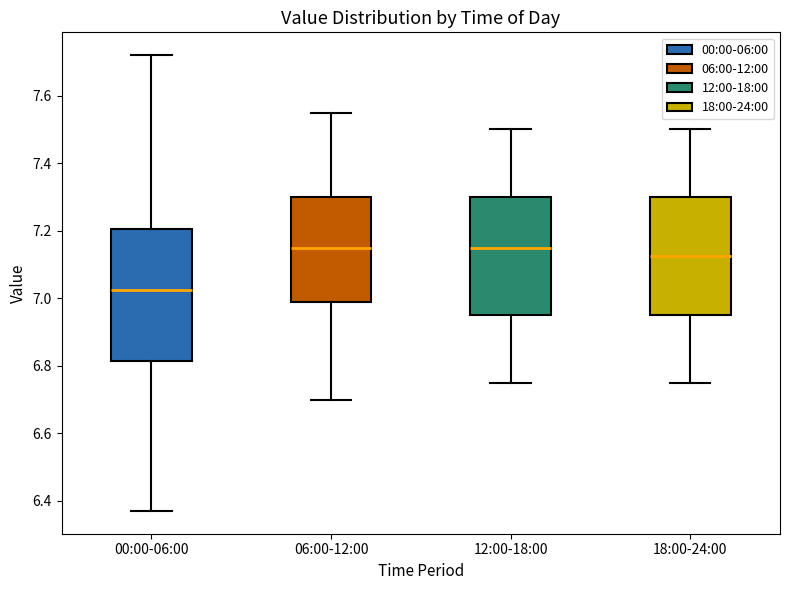

Reading left to right, read every box against the y-axis: the position of its median line, the range the box covers, and the ends of its whiskers. The values are not printed on the chart, so give them approximately, as read against the axis.

00:00-06:00: median 7.02, box 6.82 to 7.20, whiskers 6.38 to 7.72
06:00-12:00: median 7.16, box 6.98 to 7.30, whiskers 6.70 to 7.56
12:00-18:00: median 7.16, box 6.96 to 7.30, whiskers 6.76 to 7.50
18:00-24:00: median 7.12, box 6.96 to 7.30, whiskers 6.76 to 7.50